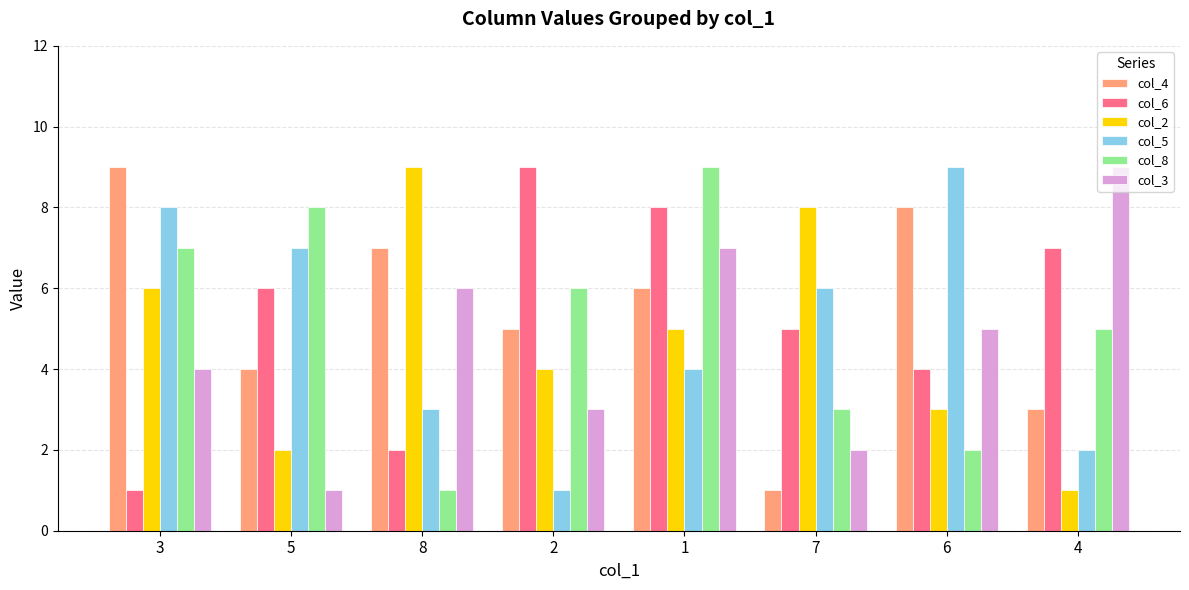

How many col_6 values are between 4 and 8?

5